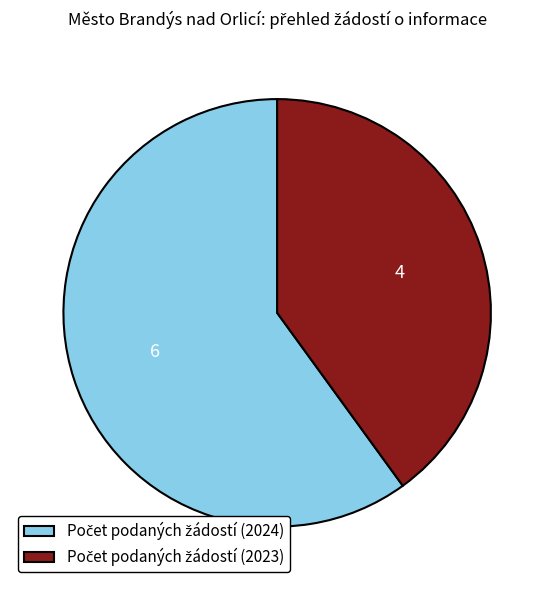

Does any single category account for the majority?

Yes